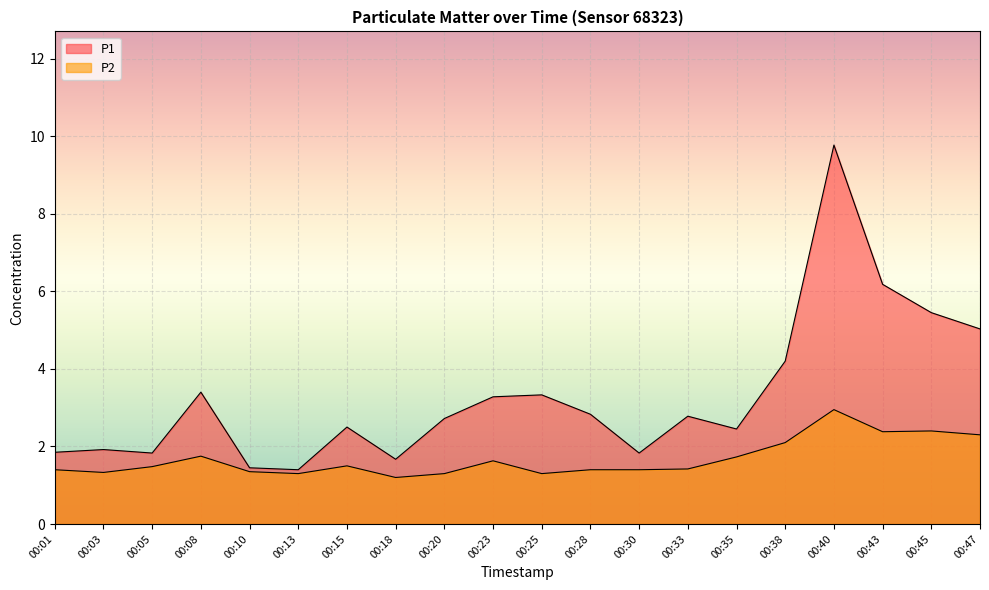

Reading right to left, transcribe all the data shown in this chart.

P1: 00:47=5.0	00:45=5.5	00:43=6.2	00:40=9.8	00:38=4.2	00:35=2.5	00:33=2.8	00:30=1.8	00:28=2.8	00:25=3.3	00:23=3.3	00:20=2.7	00:18=1.7	00:15=2.5	00:13=1.4	00:10=1.4	00:08=3.4	00:05=1.8	00:03=1.9	00:01=1.9
P2: 00:47=2.3	00:45=2.4	00:43=2.4	00:40=3.0	00:38=2.1	00:35=1.7	00:33=1.4	00:30=1.4	00:28=1.4	00:25=1.3	00:23=1.6	00:20=1.3	00:18=1.2	00:15=1.5	00:13=1.3	00:10=1.4	00:08=1.8	00:05=1.5	00:03=1.3	00:01=1.4